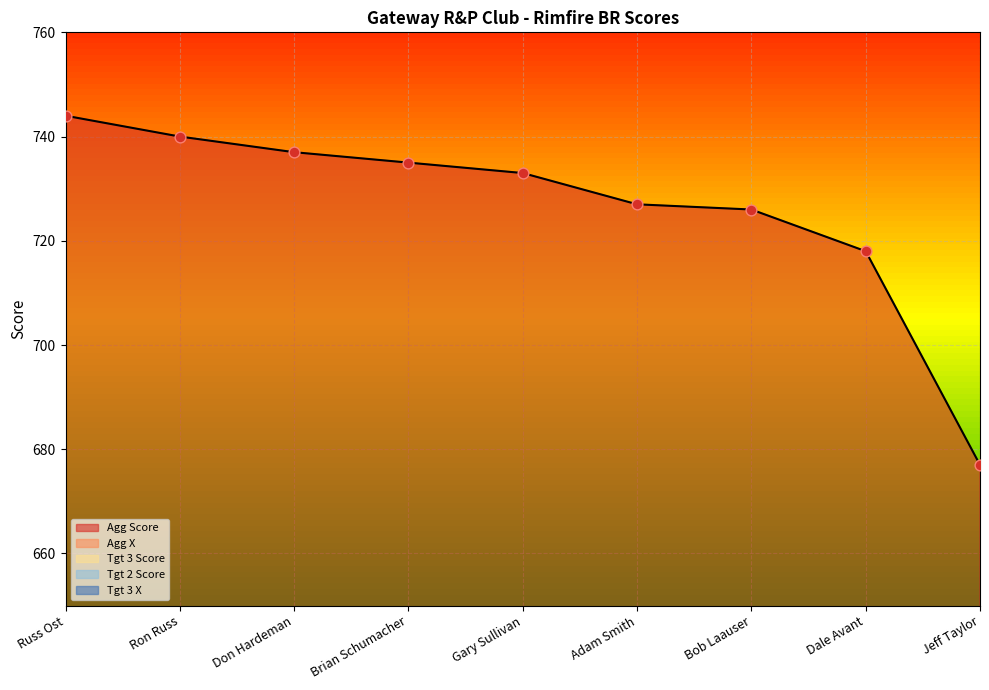

What are all the series names shown in the legend?

Agg Score, Agg X, Tgt 3 Score, Tgt 2 Score, Tgt 3 X